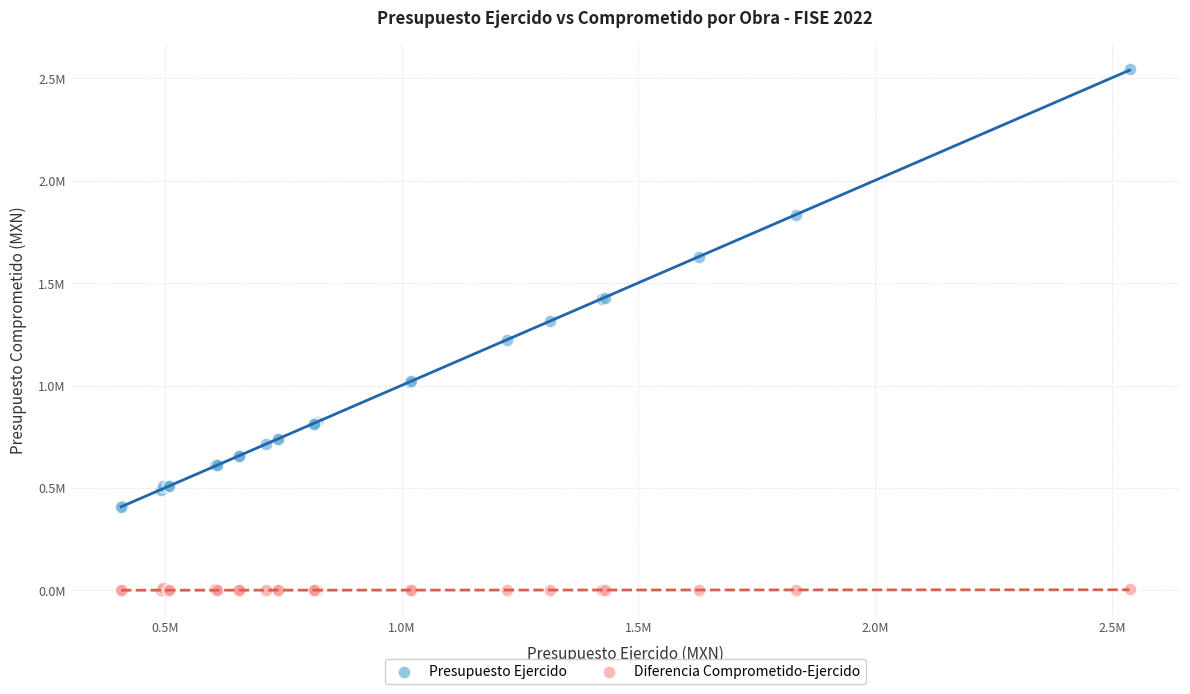

Which series contains the lowest Y value?

Diferencia Comprometido-Ejercido